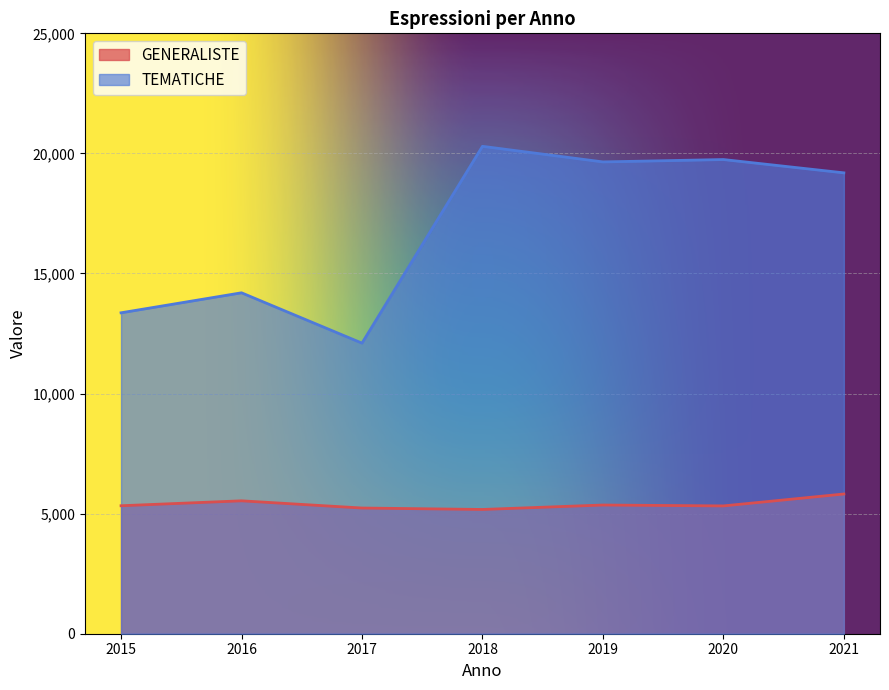

Rank the categories by TEMATICHE value from lowest to highest.

2017, 2015, 2016, 2021, 2019, 2020, 2018